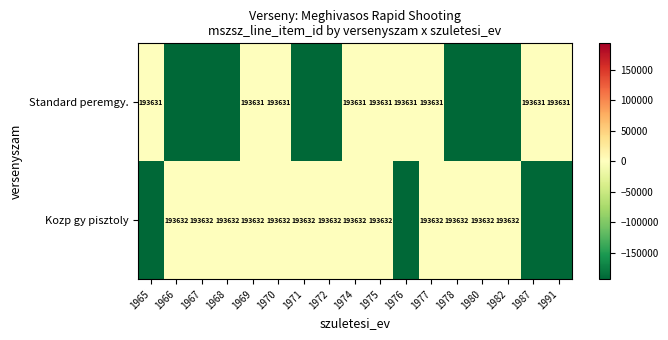

At 1969, list the series in order from smallest to largest.

Standard peremgy., Kozp gy pisztoly